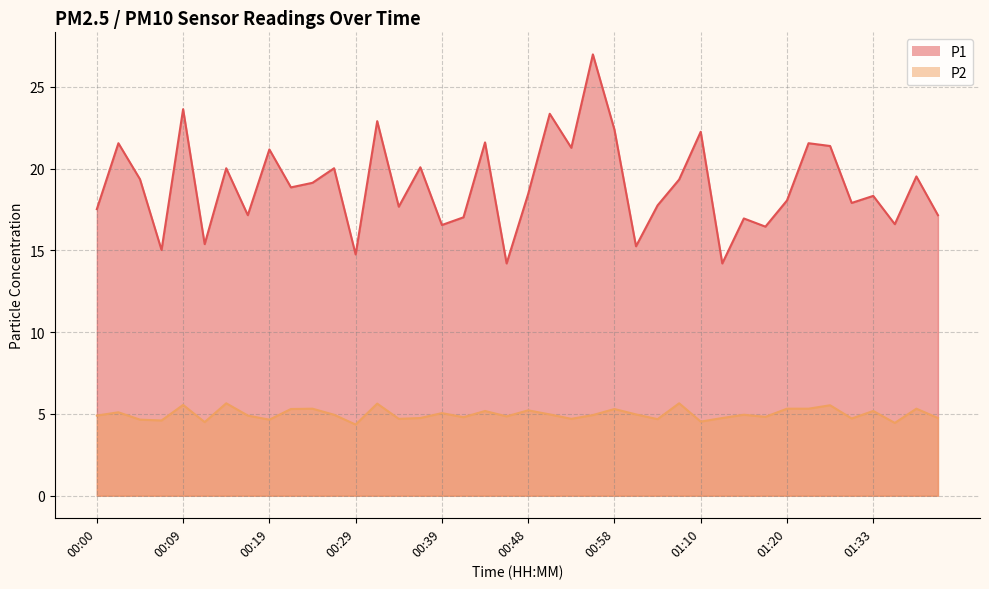

What is the spread (max minus min) of values at 00:51?

18.4